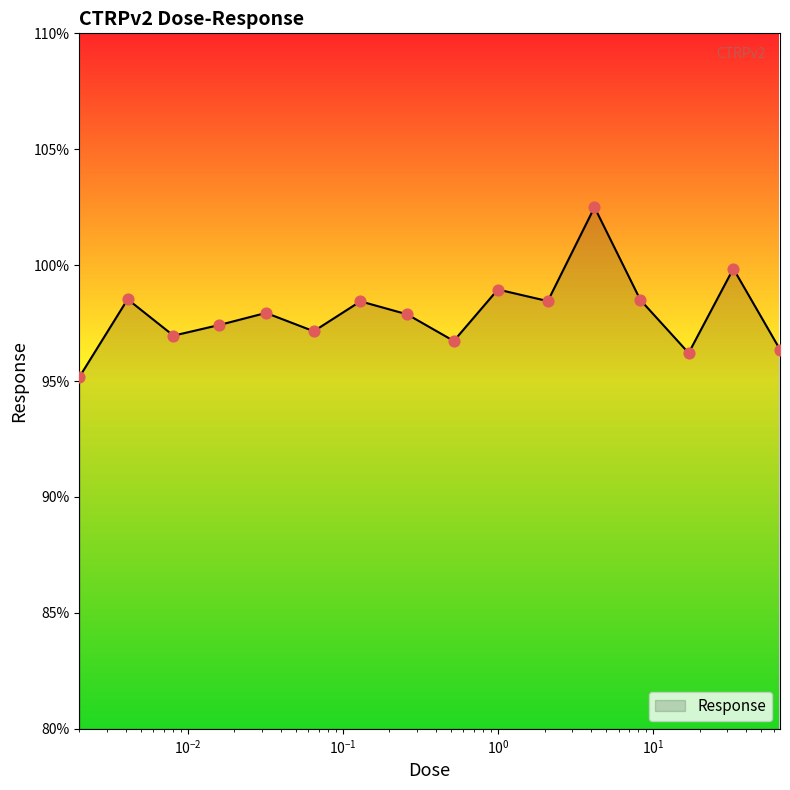

What is the minimum value shown in the chart?

95.2